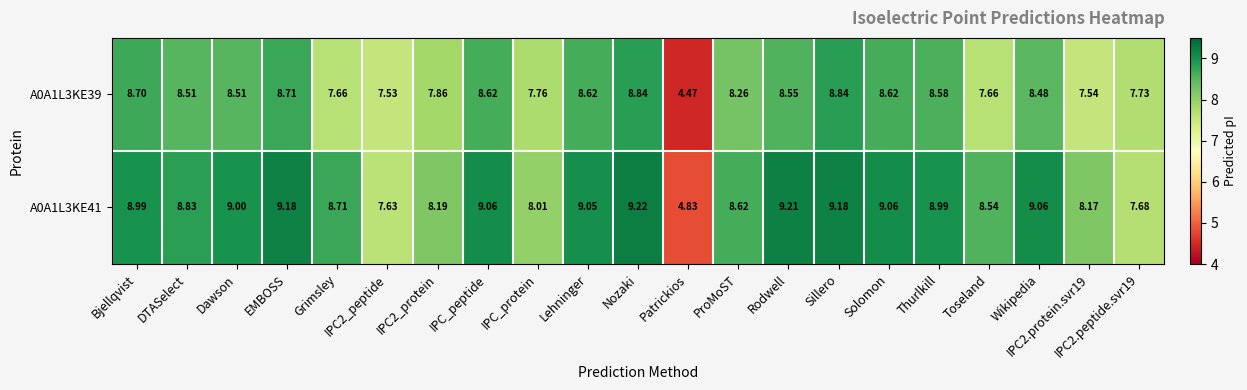

At which label does A0A1L3KE39 first exceed 8?

Bjellqvist